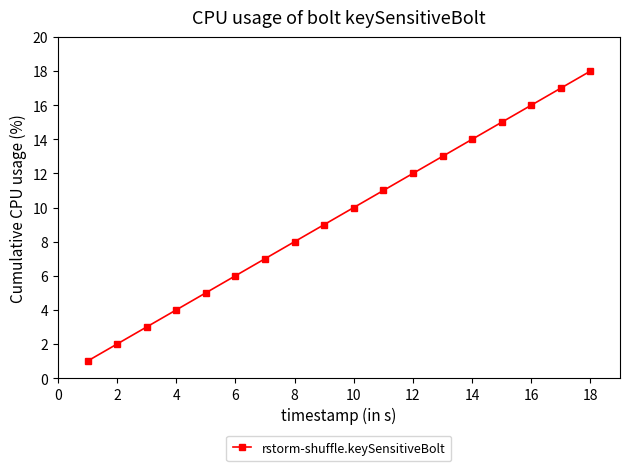

What is the average value?

10